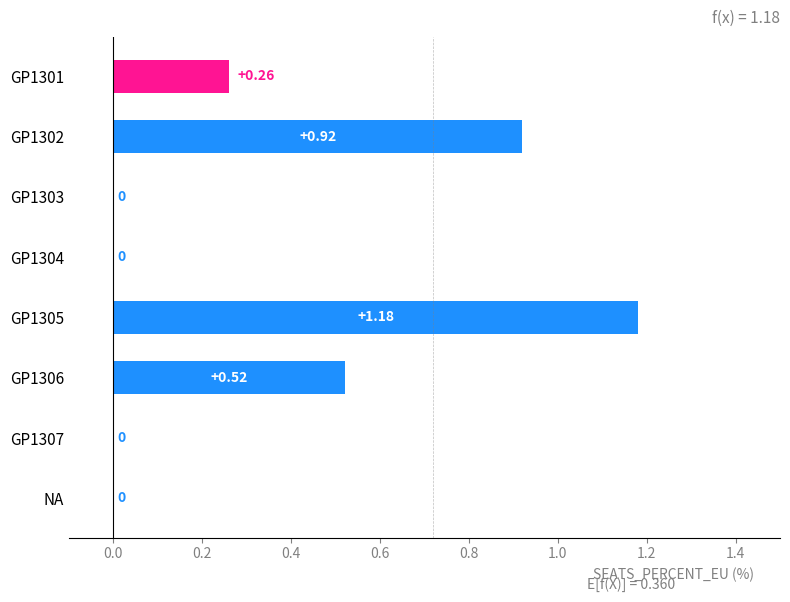

Which has a higher value, GP1306 or NA?

GP1306